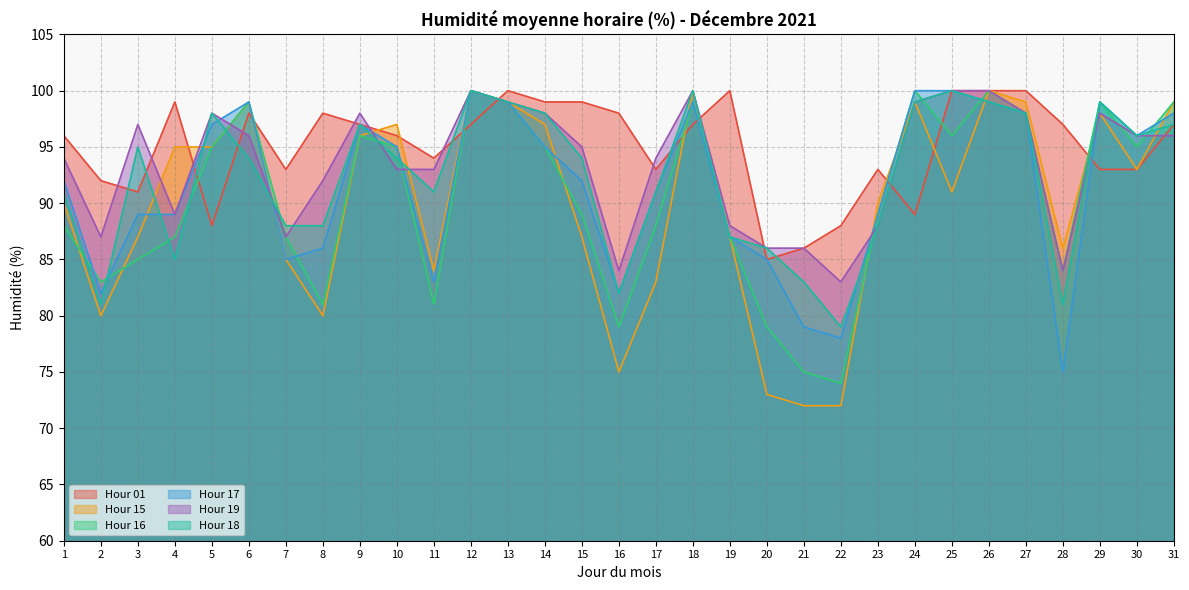

Count the number of data series in this chart.

6